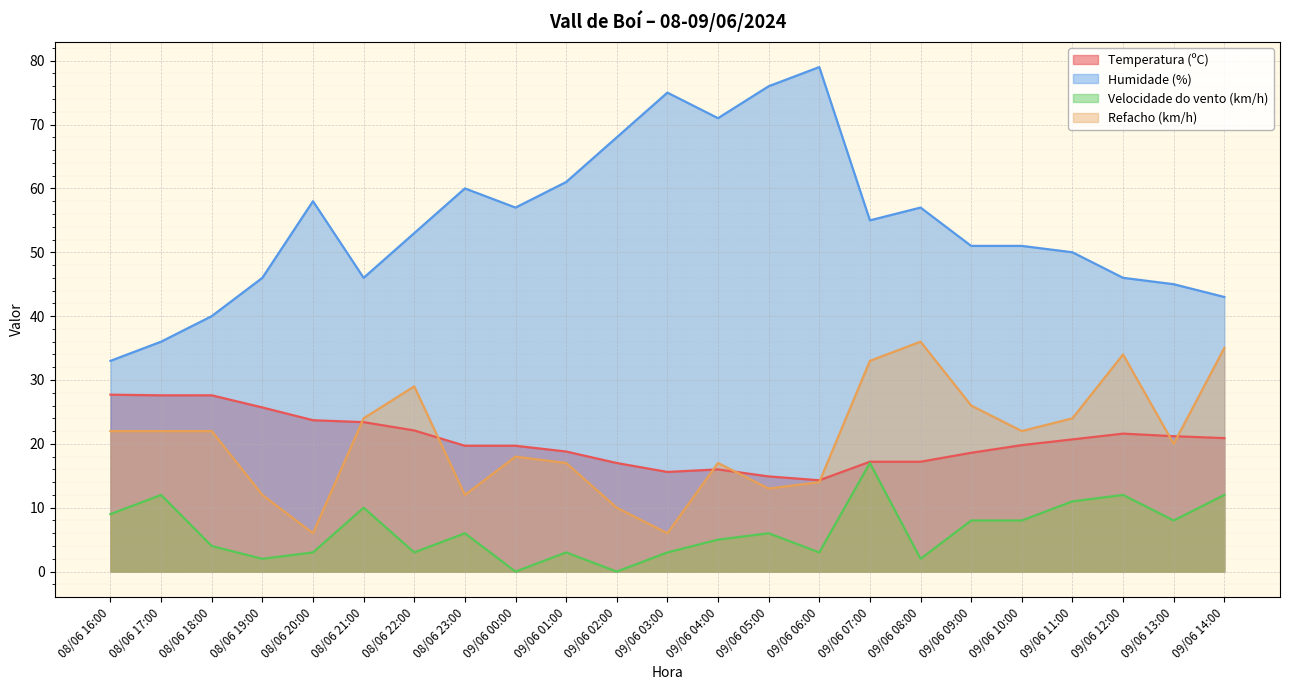

Does the chart display data point markers on the line(s)?

No